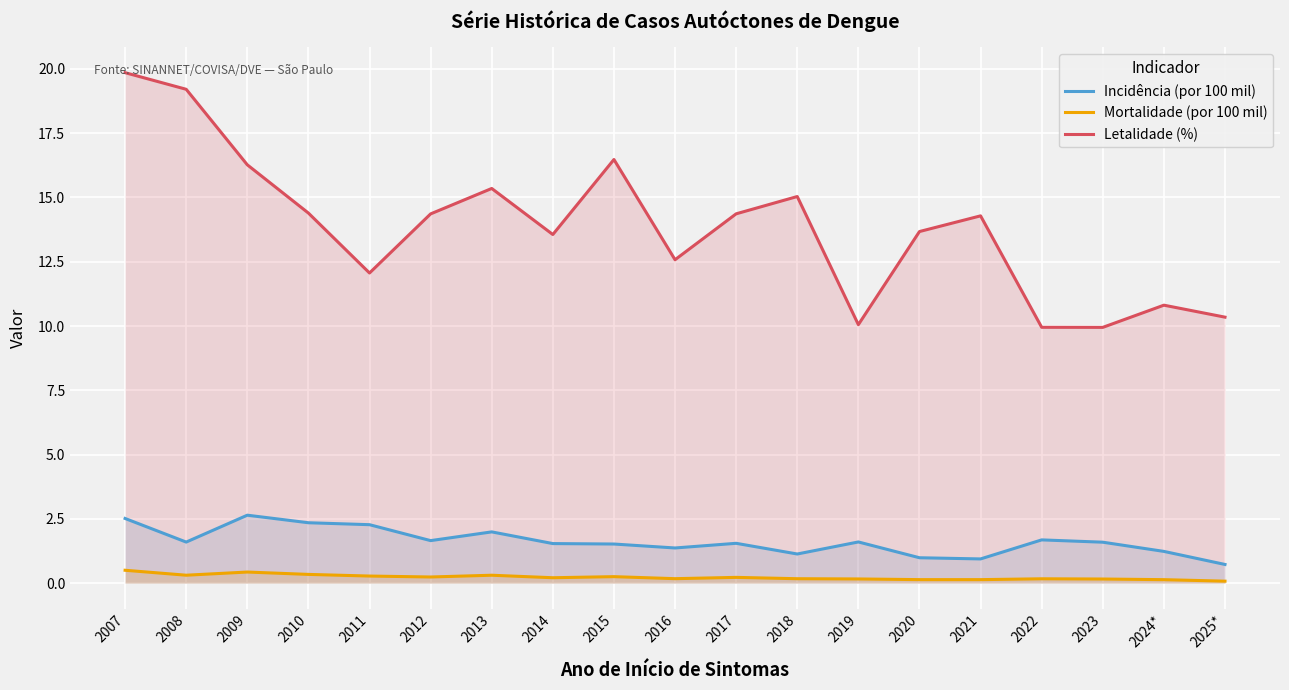

True or false: Incidência (por 100 mil) has more than 2 interior local peaks.

True